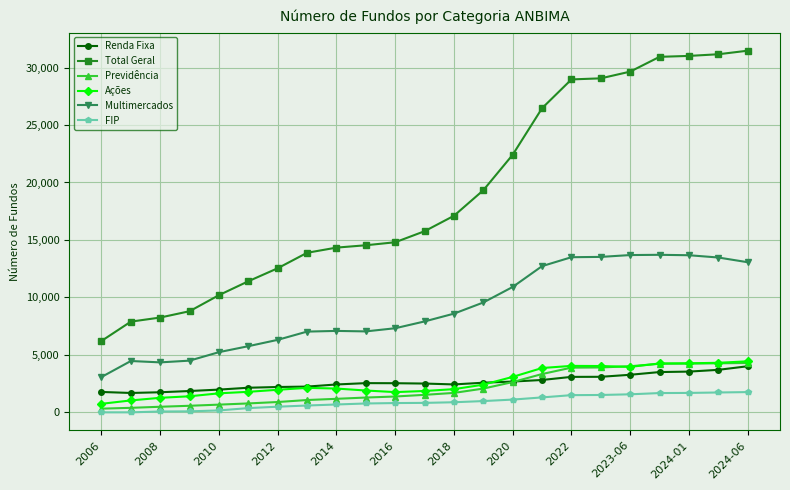

True or false: Multimercados has more than 1 interior local peaks.

True